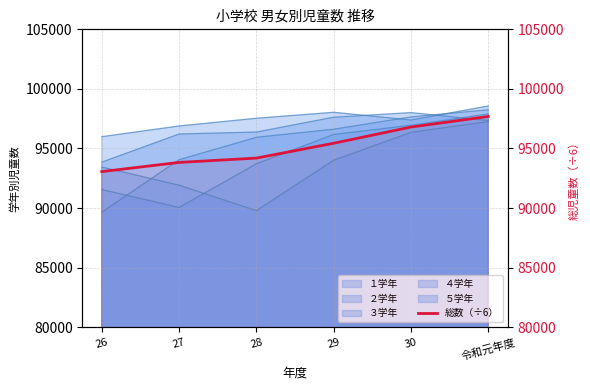

Reading left to right, transcribe all the data shown in this chart.

26=93056.2	27=93828.2	28=94190.8	29=95437.5	30=96797.7	令和元年度=97685.7